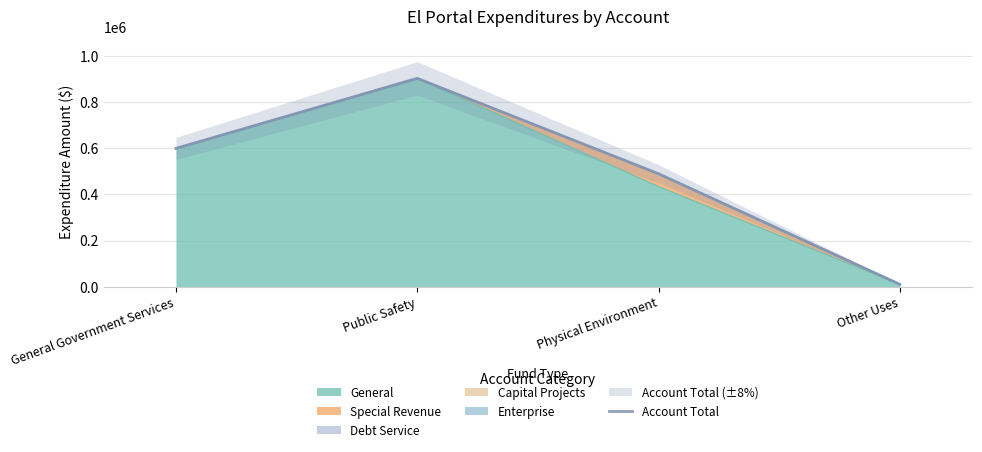

How many data points are less than 599291?

2